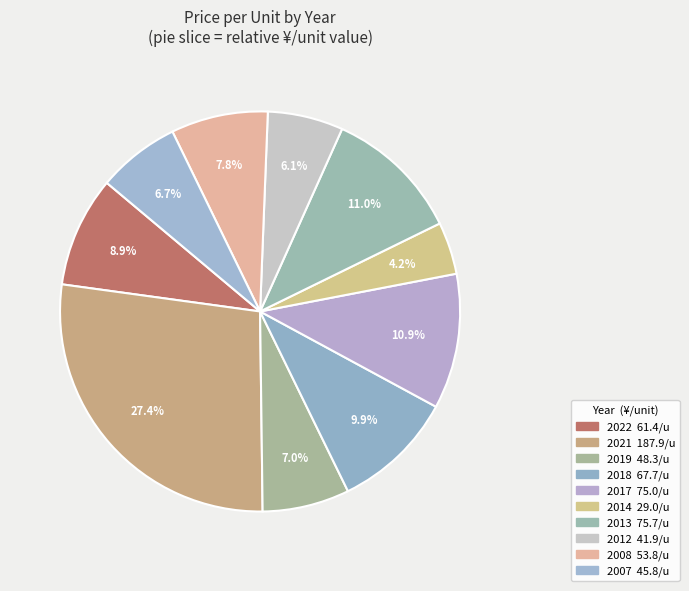

Combined, what portion of the pie is 2013 and 2017?

22.0%